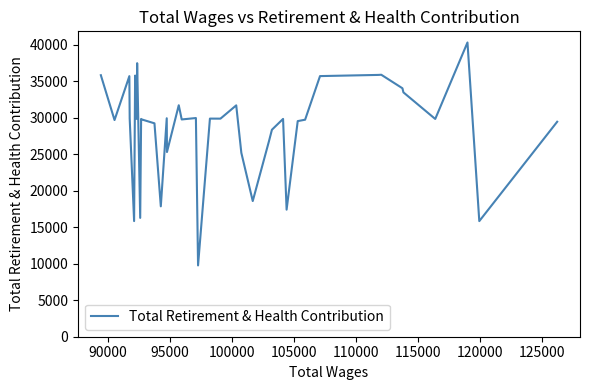

What is the greatest value displayed?

40345